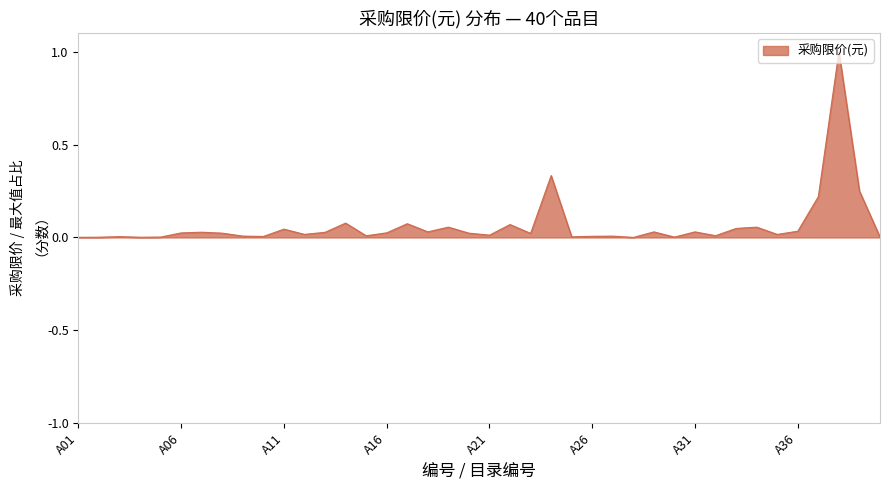

What is the maximum value shown in the chart?

1.0